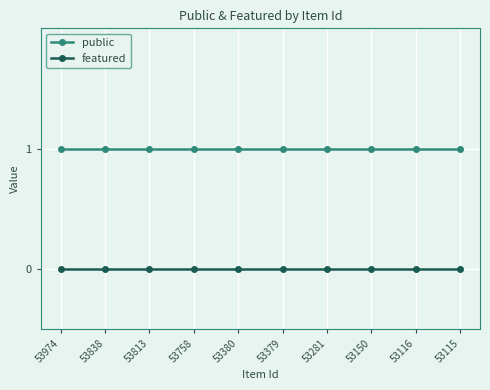

What is the value of the public point at the 9th from the left?

1